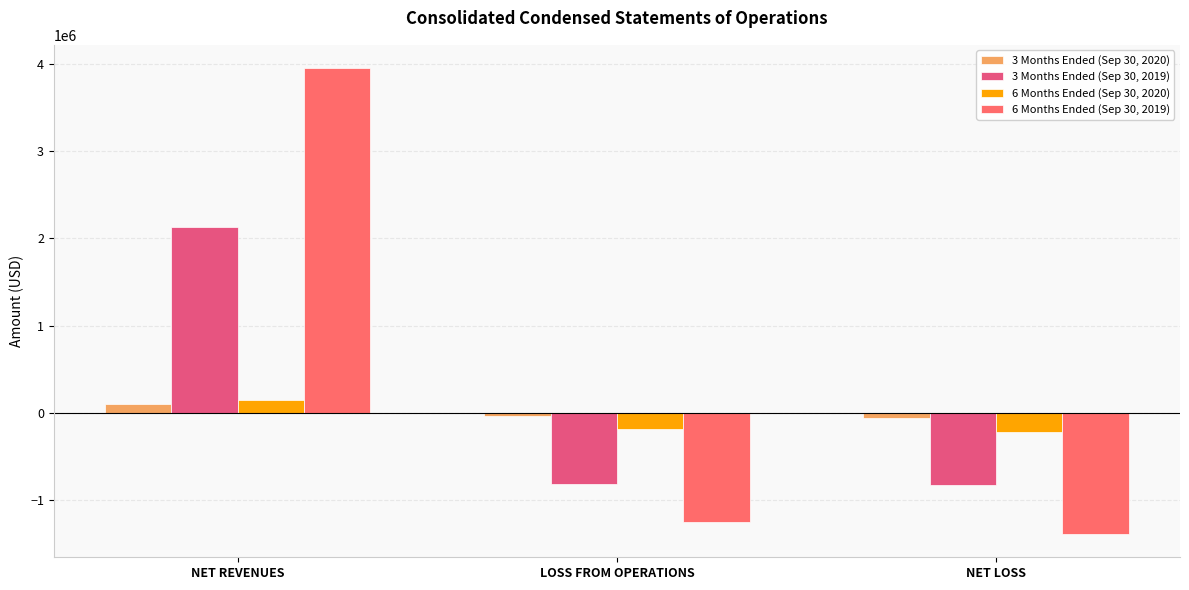

How many bars are there in each group?

4